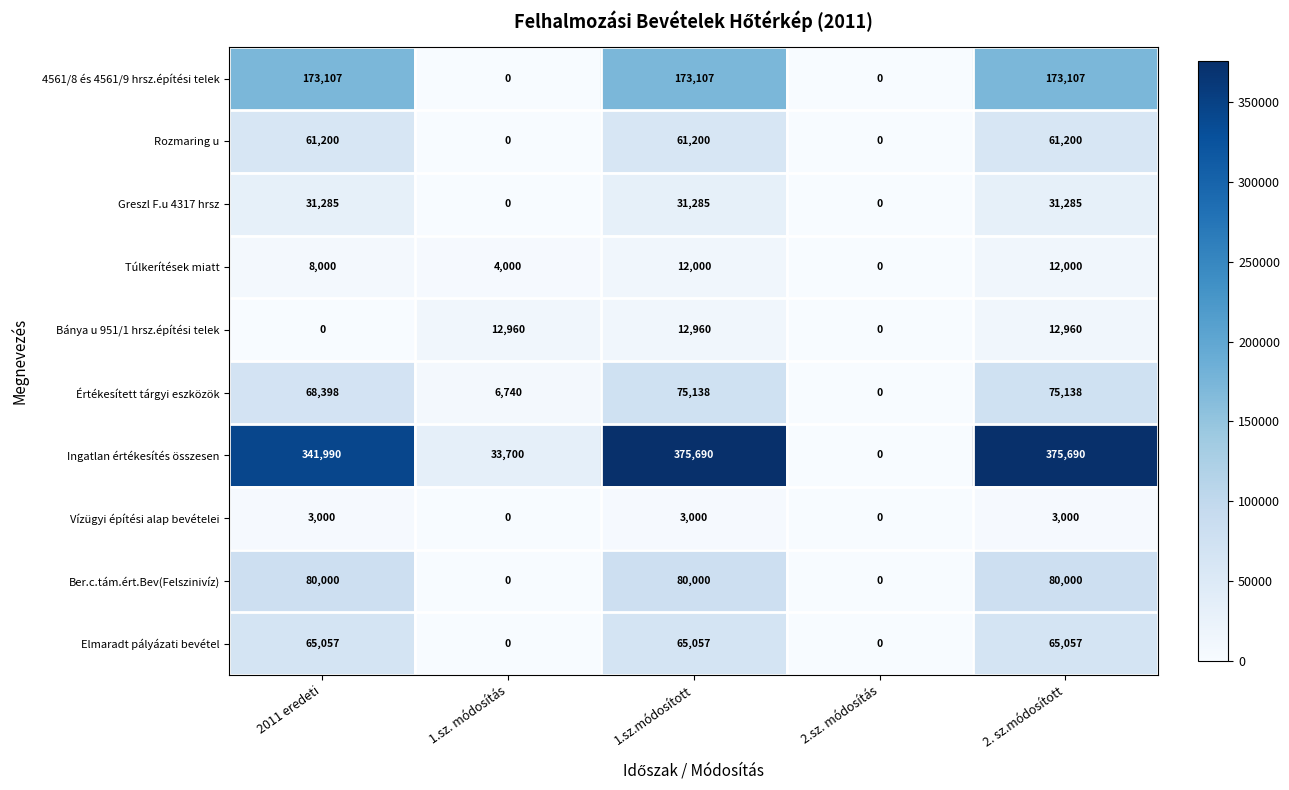

List the series in order of their peak value, lowest first.

Vízügyi építési alap bevételei, Túlkerítések miatt, Bánya u 951/1 hrsz.építési telek, Greszl F.u 4317 hrsz, Rozmaring u, Elmaradt pályázati bevétel, Értékesített tárgyi eszközök, Ber.c.tám.ért.Bev(Felszinivíz), 4561/8 és 4561/9 hrsz.építési telek, Ingatlan értékesítés összesen